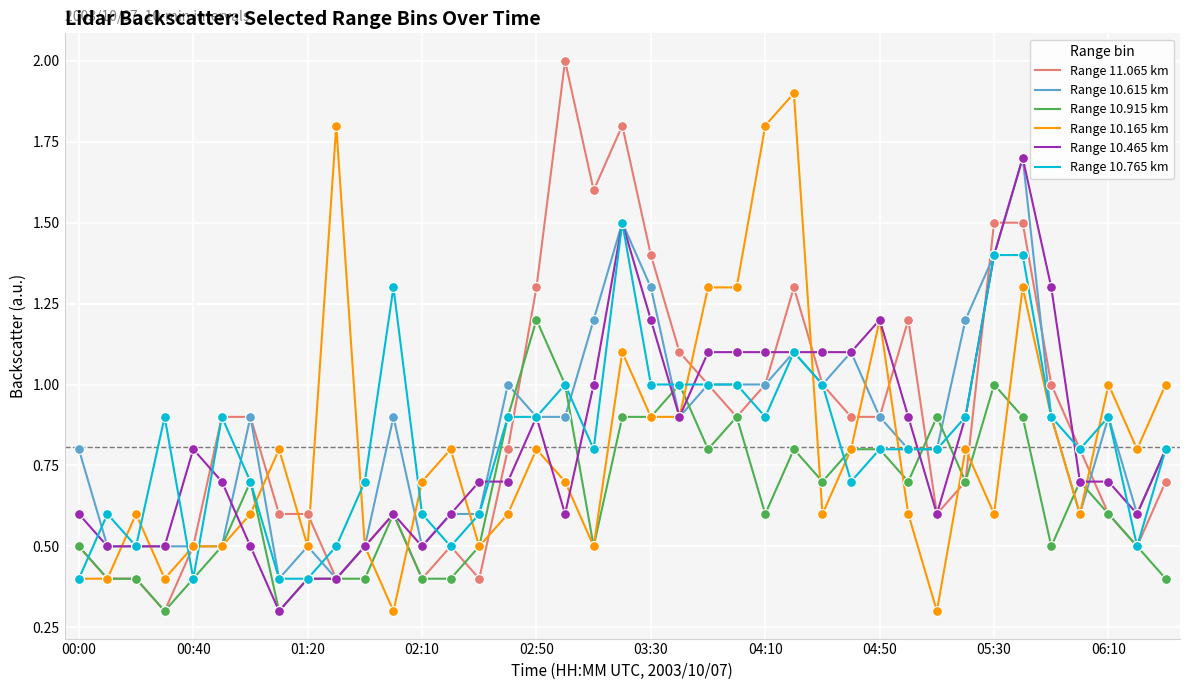

Which series has the largest total across all categories?

Range 11.065 km